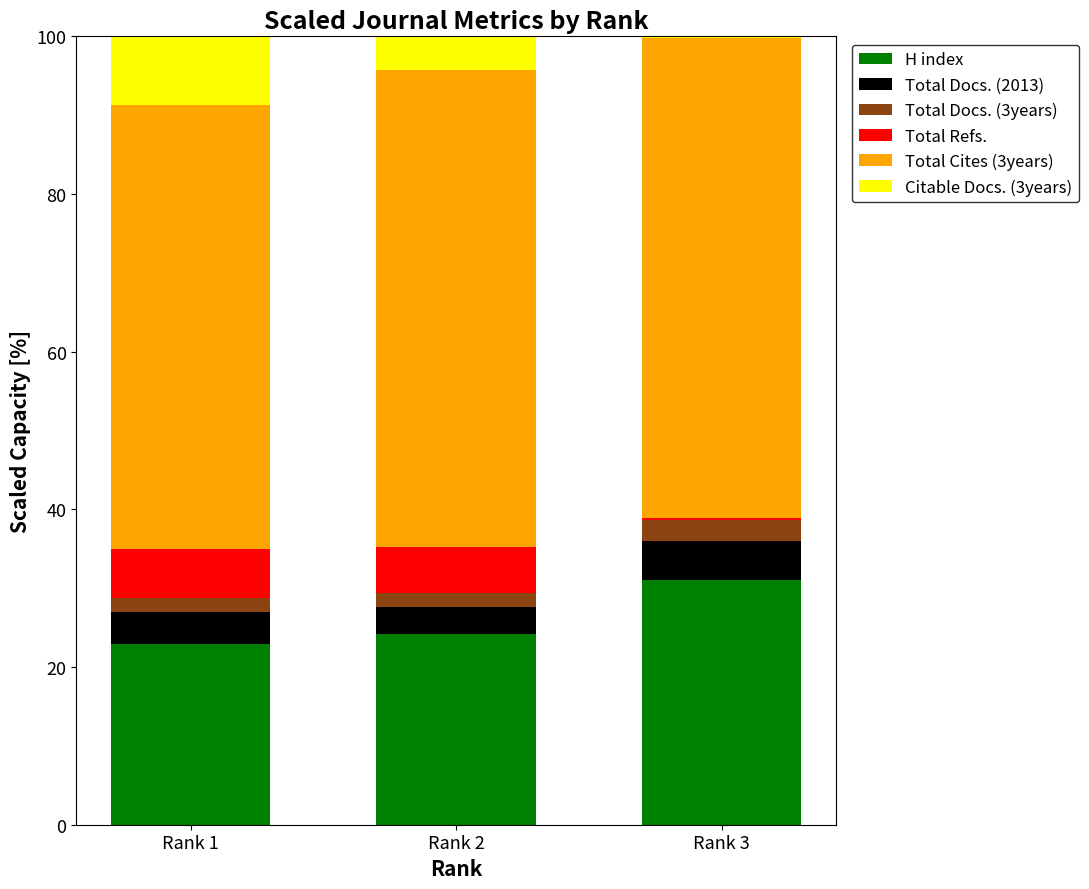

The H index series shows 47.1 at Rank 3. True or false?

False